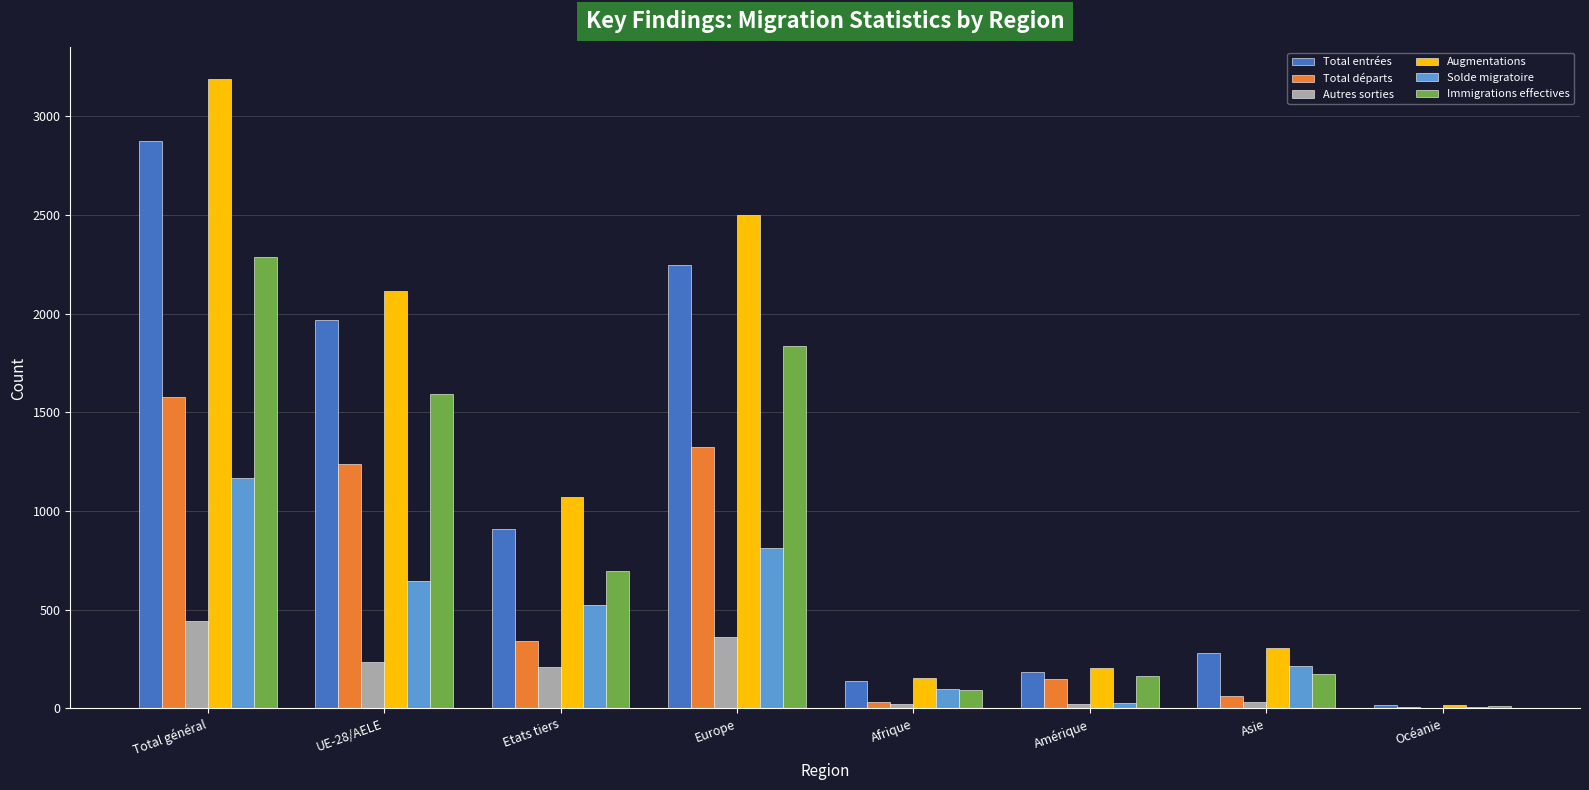

What is the sum of all Total entrées values?

8624